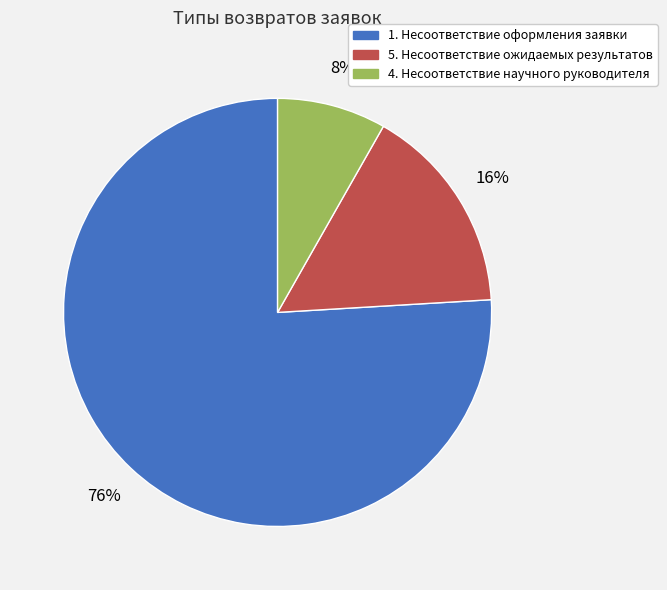

Count the number of slices in the pie.

3